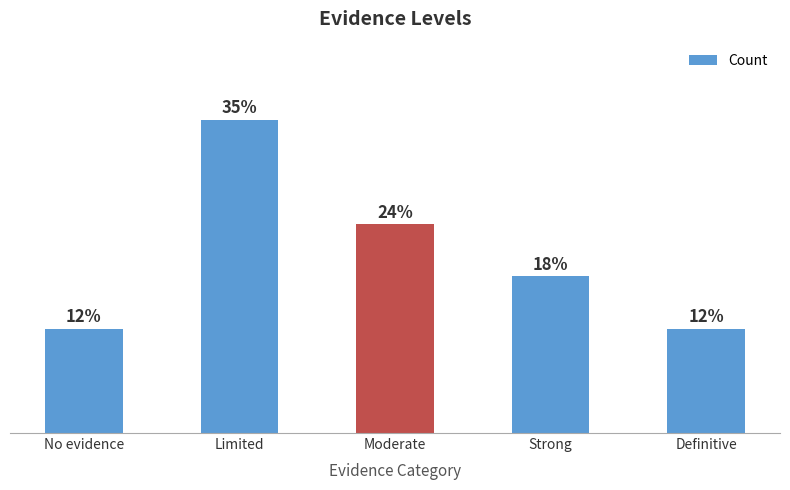

True or false: the data shows 6 at Moderate.

False